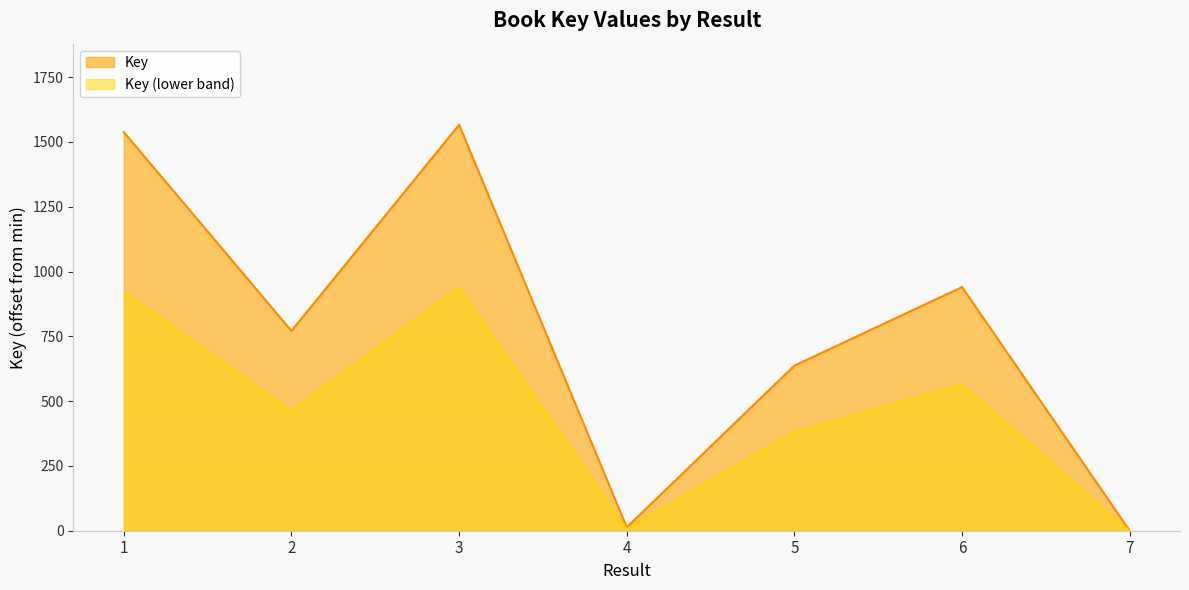

What is the value of the 3rd point from the left?

1566